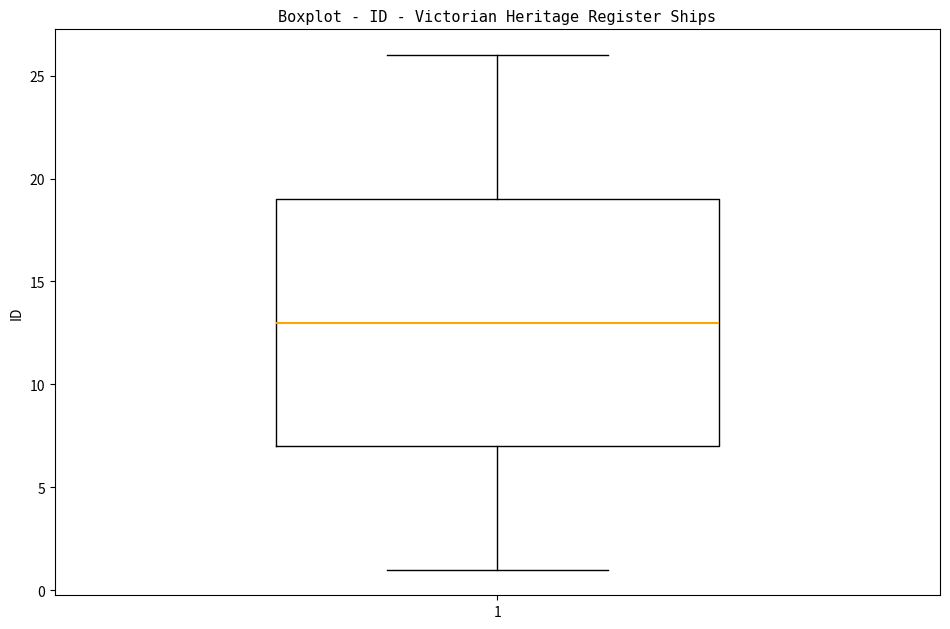

Transcribe this box plot: give where the median line is, the range the box spans, and where the two whiskers end, as read against the y-axis. The values are not printed on the chart, so give them approximately, as read against the axis.

median 13, box 7 to 19, whiskers 1 to 26